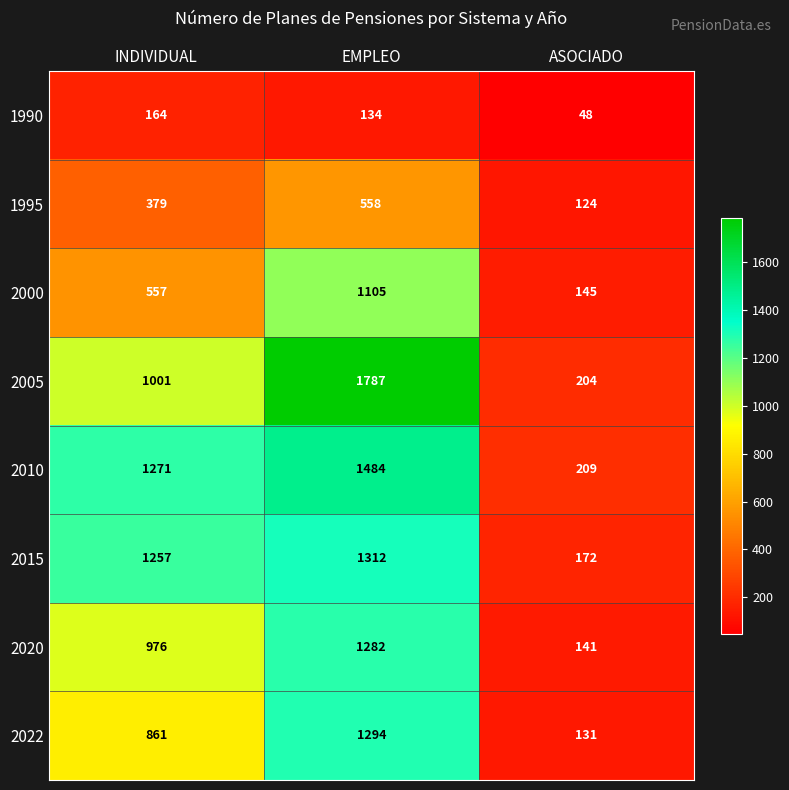

Reading right to left, what are all the values shown in this chart?

1990: 48	134	164
1995: 124	558	379
2000: 145	1105	557
2005: 204	1787	1001
2010: 209	1484	1271
2015: 172	1312	1257
2020: 141	1282	976
2022: 131	1294	861